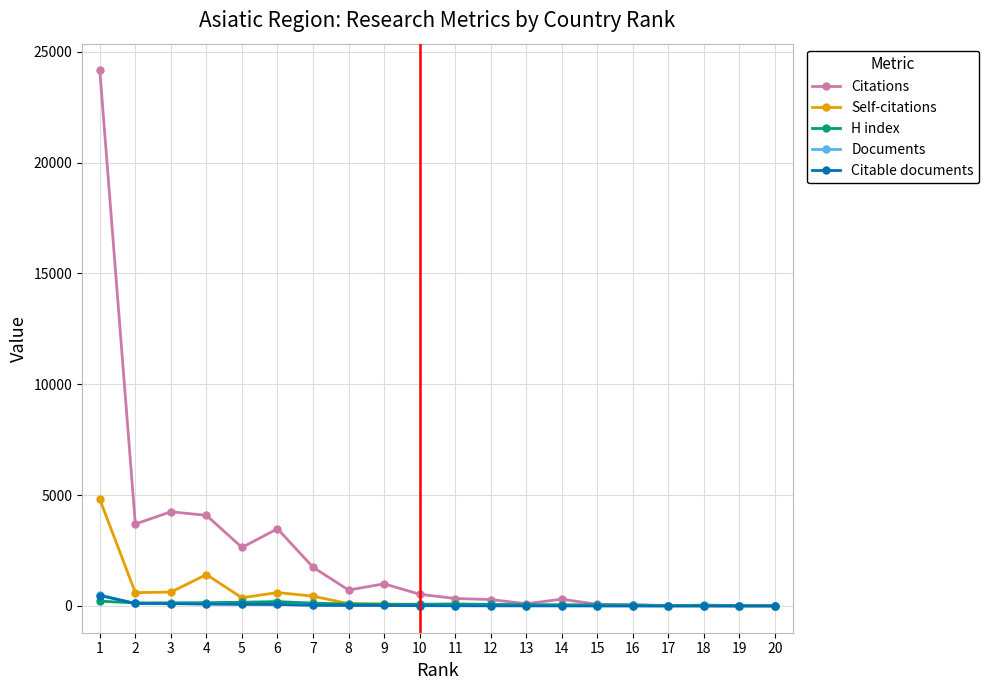

What are all the series names shown in the legend?

Citations, Self-citations, H index, Documents, Citable documents